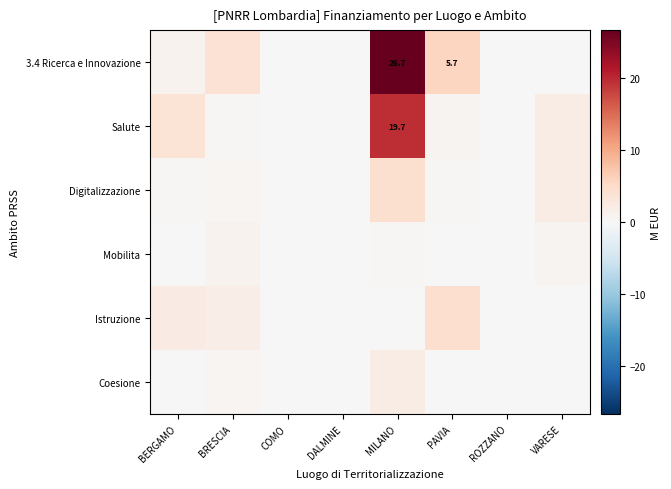

True or false: Coesione has a value of 0.0 at BERGAMO.

True